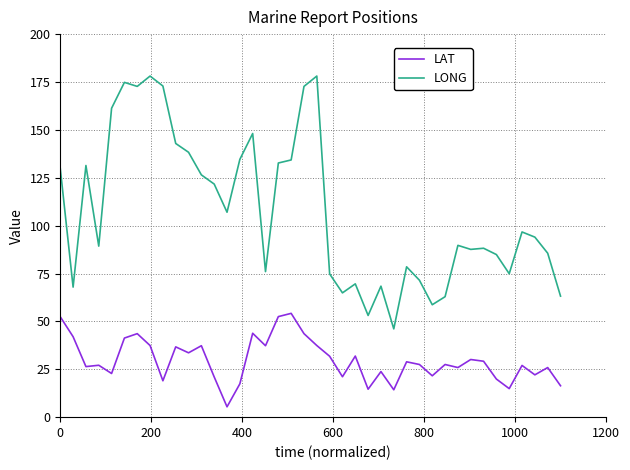

What is the maximum value for LAT?

54.2